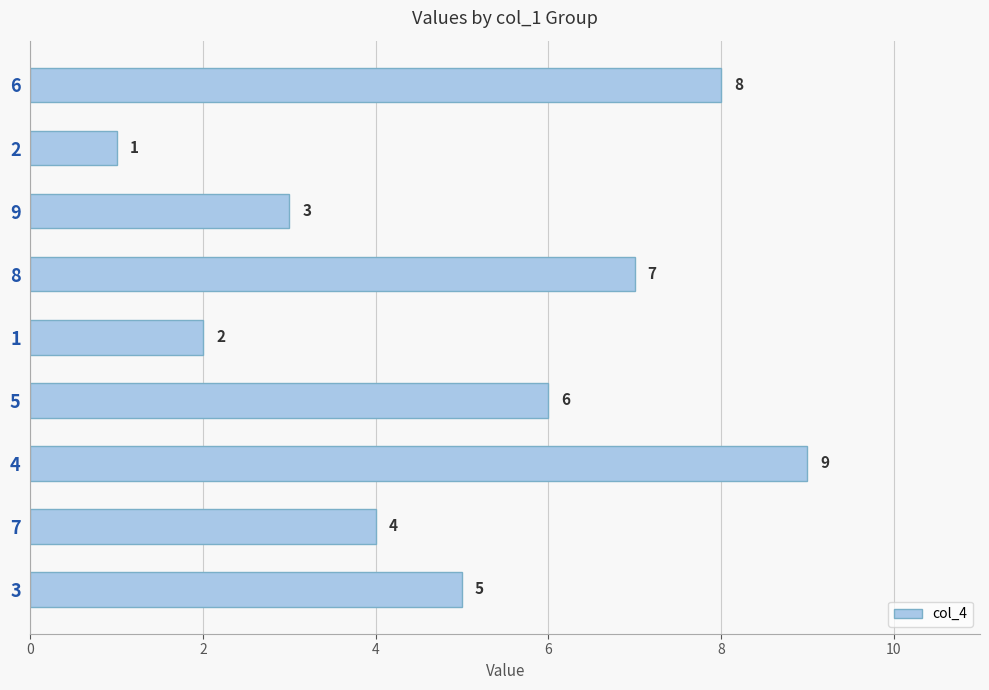

Count the number of data series in this chart.

1